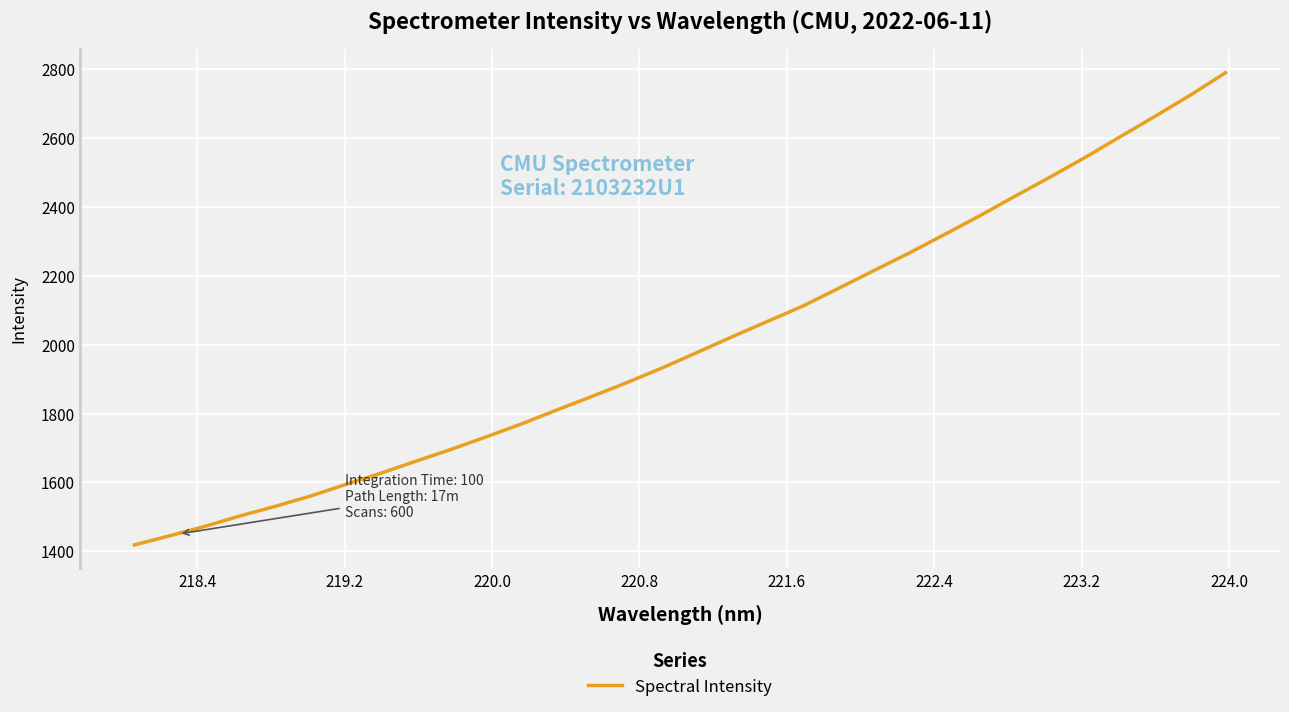

What is the smallest value displayed?

1418.3